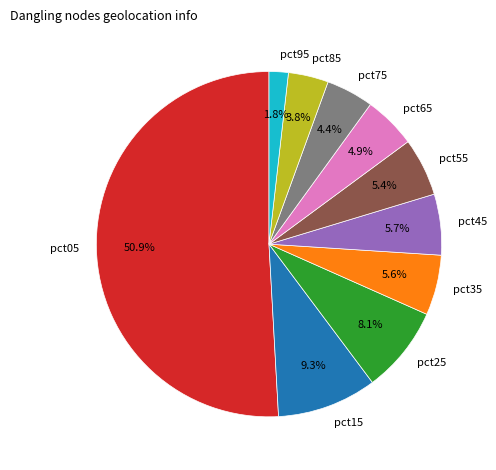

To the nearest percent, what is the difference between the largest and smallest slice percentages?

49%